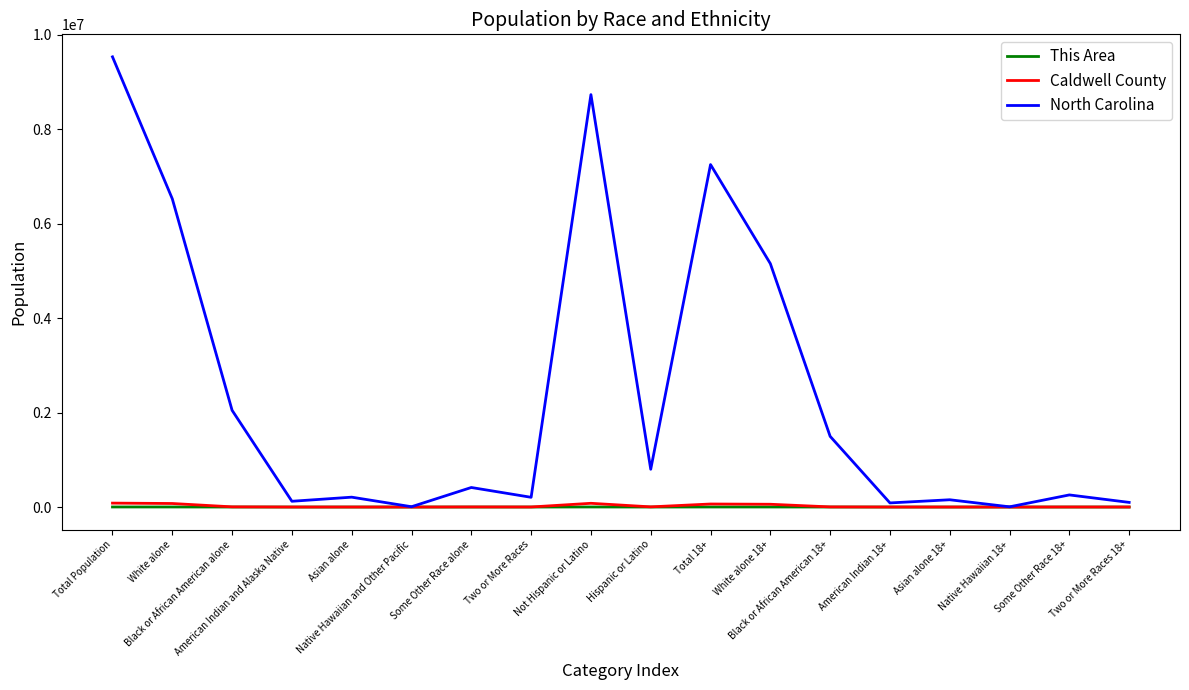

Which series has the widest spread of values?

North Carolina